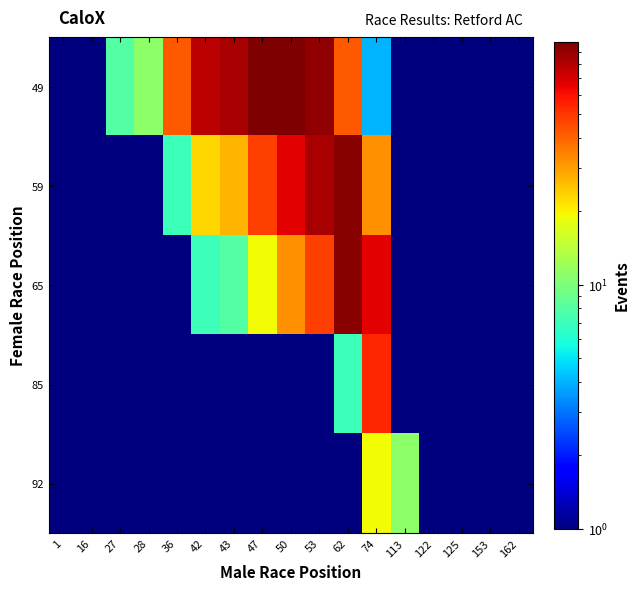

Which series has the widest spread of values?

49